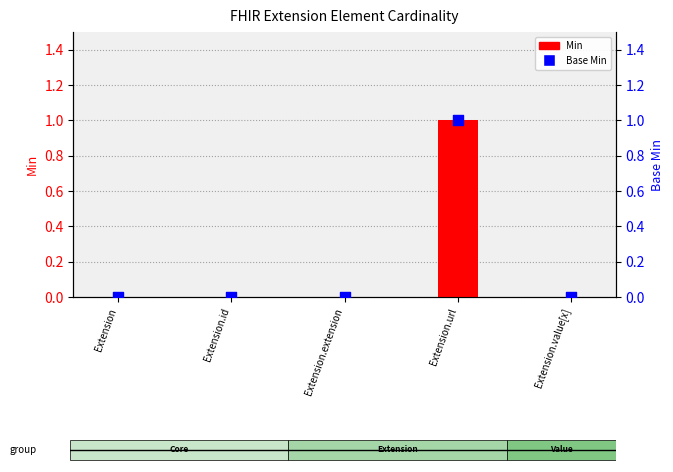

Which series has the largest total across all categories?

Min